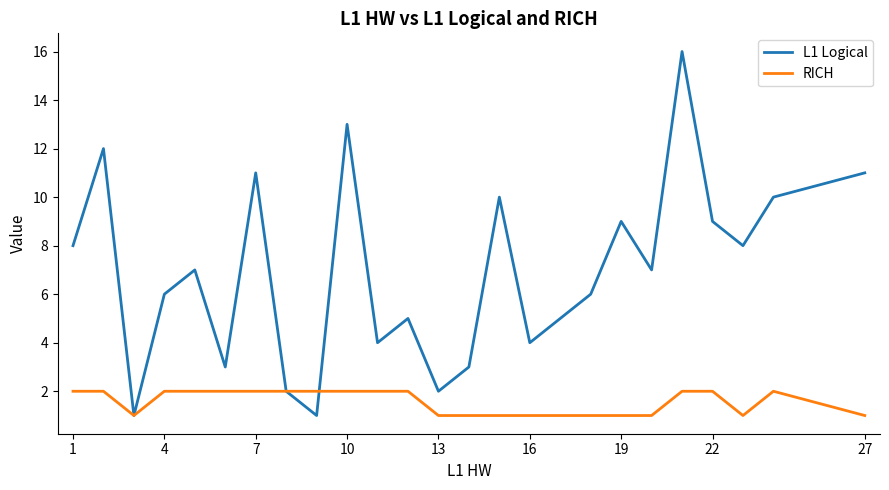

Which series has the largest total across all categories?

L1 Logical